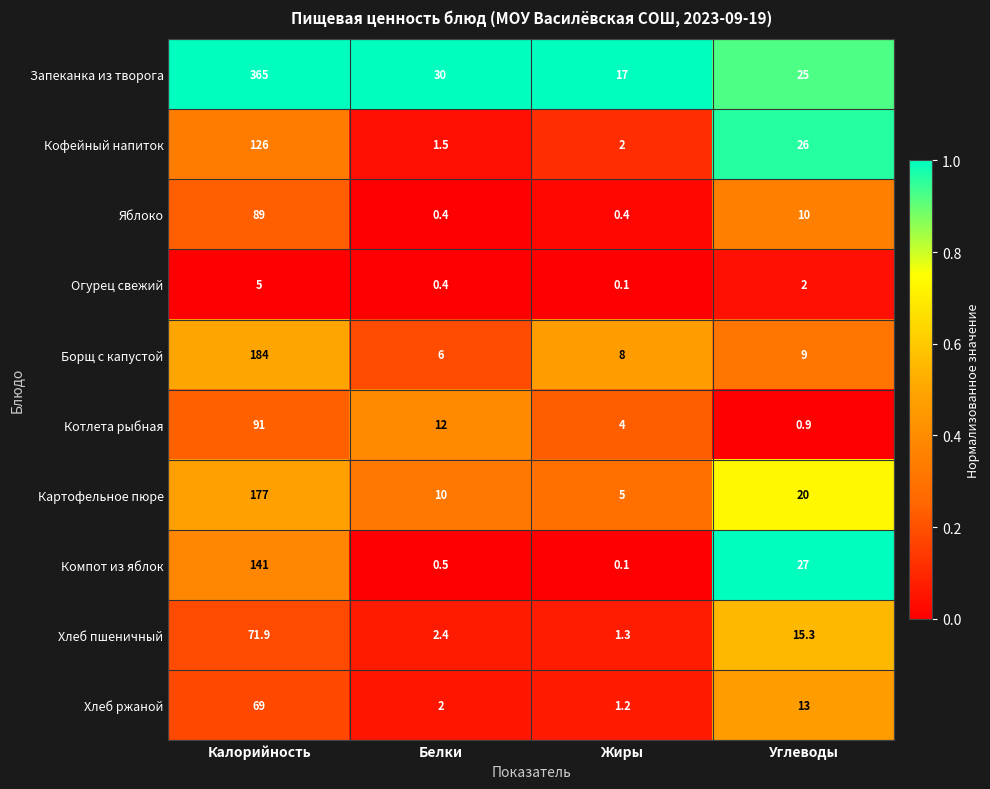

At which label does Картофельное пюре first exceed 20?

Калорийность